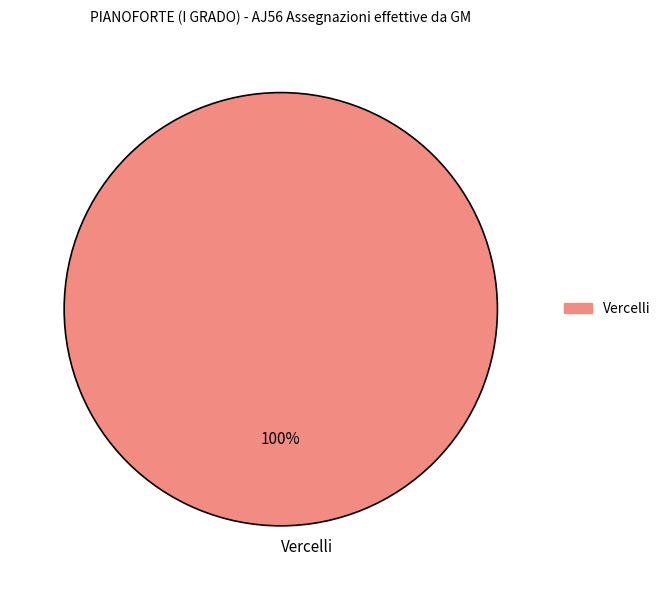

Is it true that Vercelli is 100% of the pie?

True